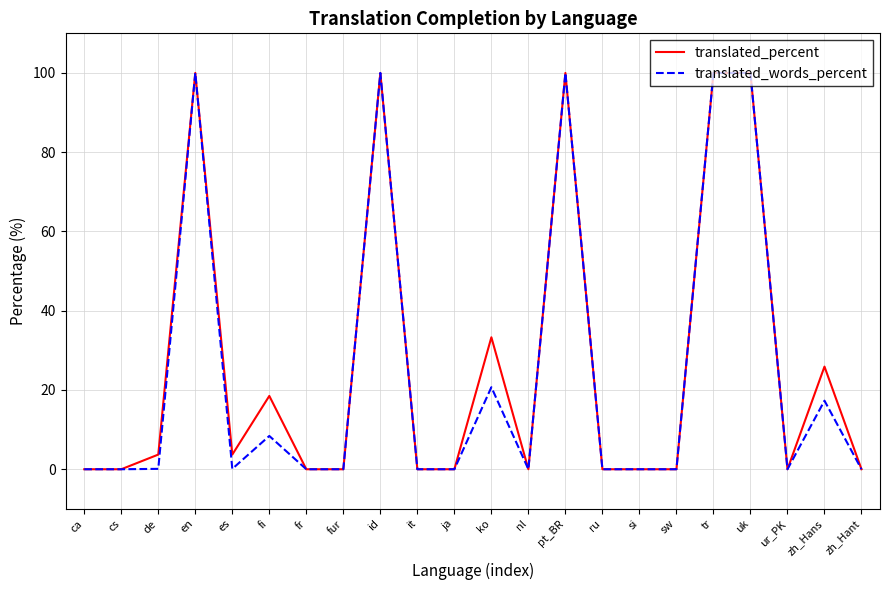

Is the value of translated_percent at si greater than the value of translated_words_percent at en?

No